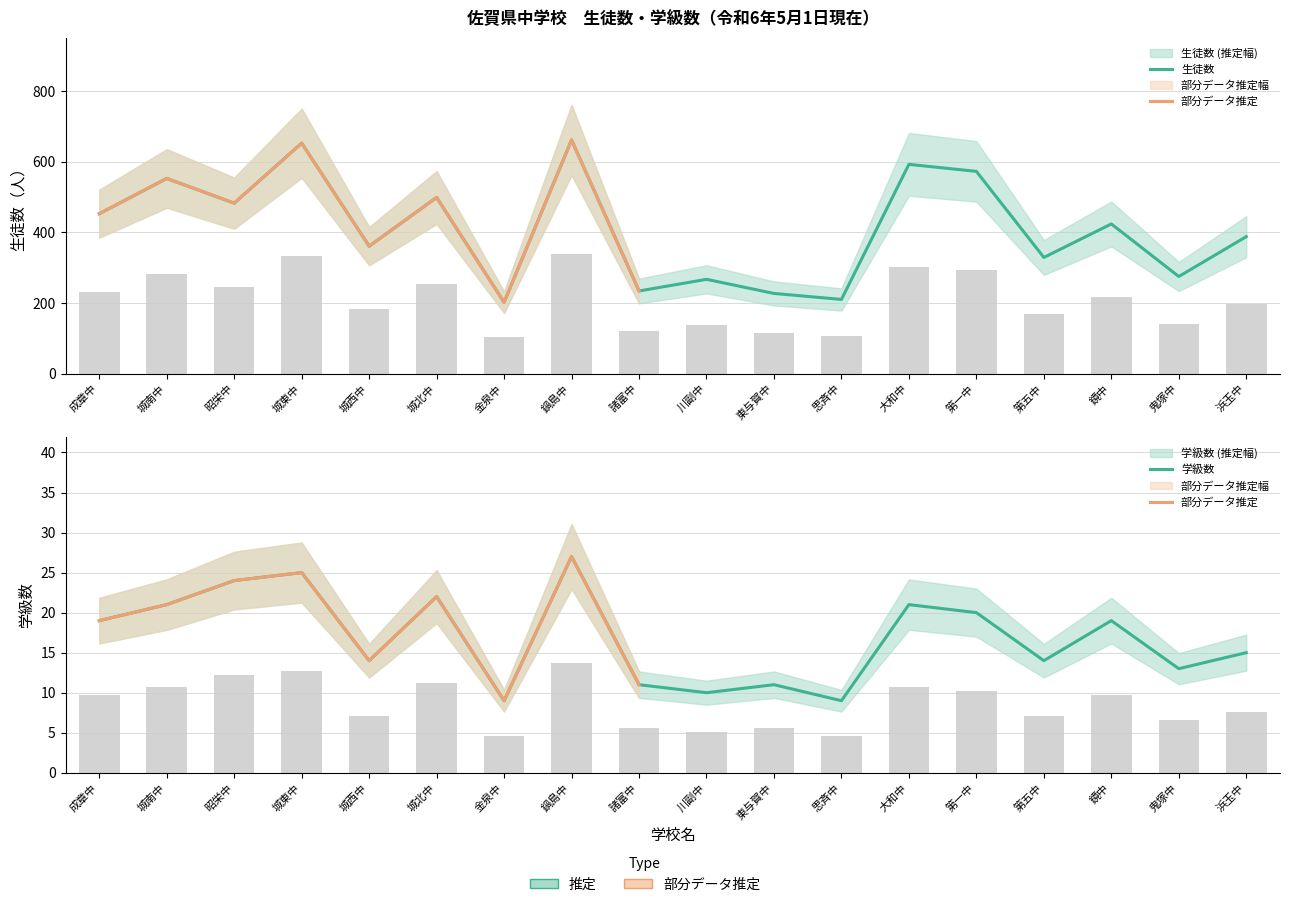

What is the difference between the maximum and second lowest values in the 学級数 series?

18